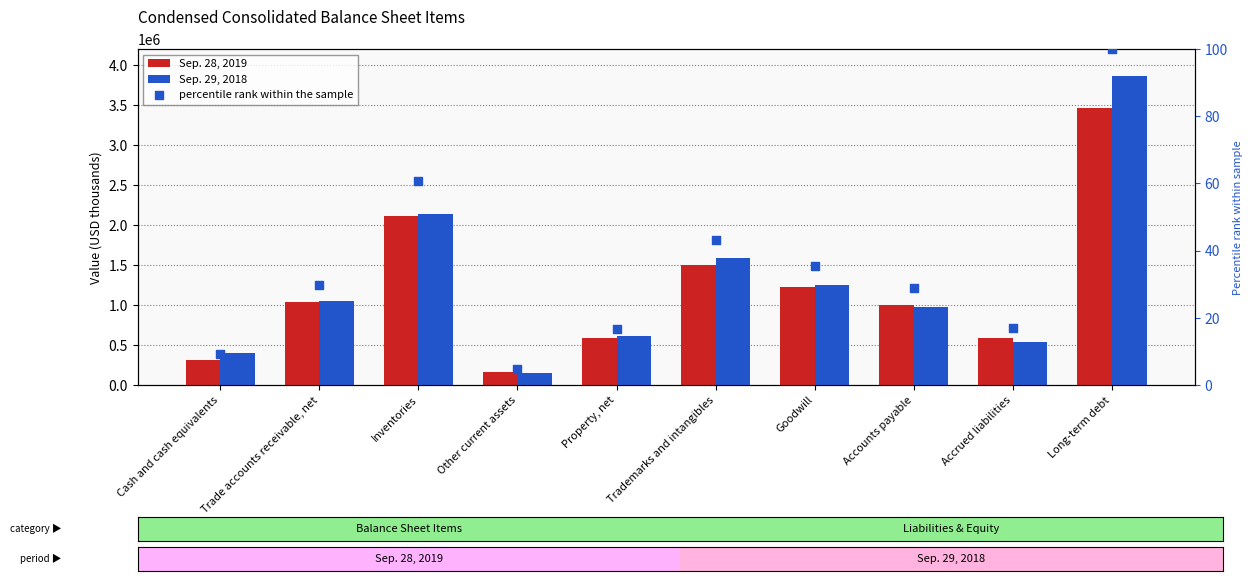

Is the value of percentile rank within the sample at Cash and cash equivalents greater than the value of Sep. 28, 2019 at Trademarks and intangibles?

No